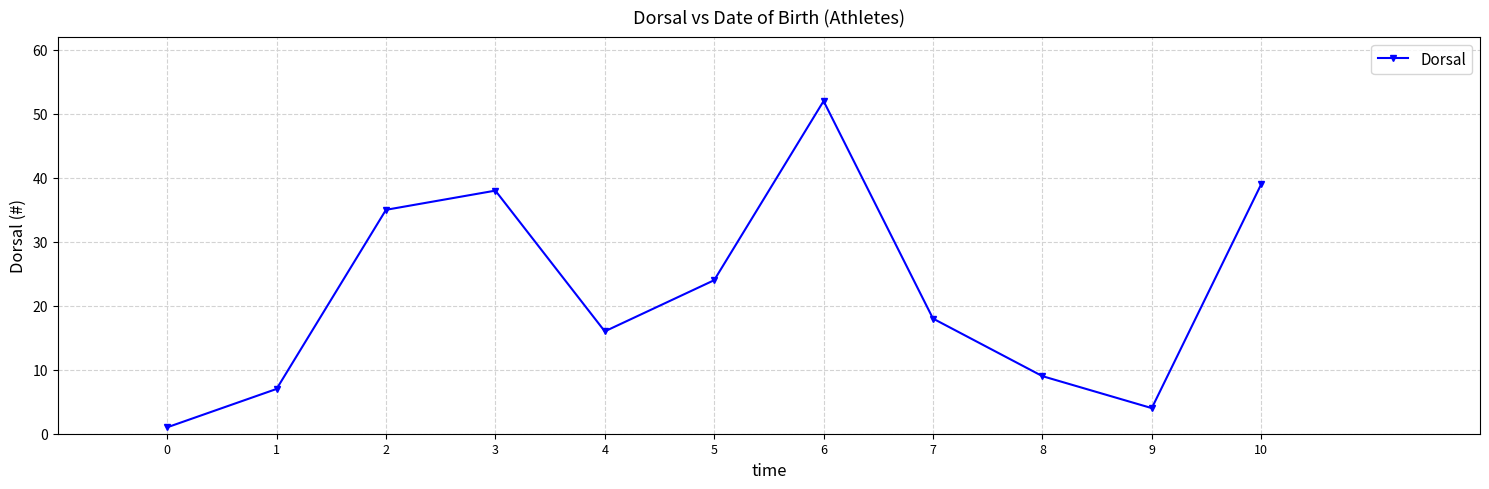

How many points are higher than both their immediate neighbors (excluding endpoints)?

2